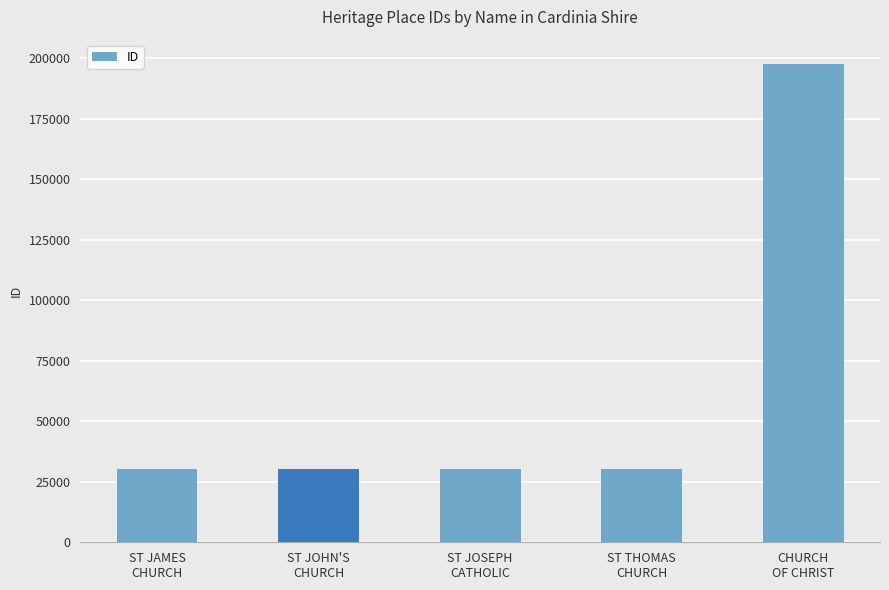

Does the chart contain any negative values?

No